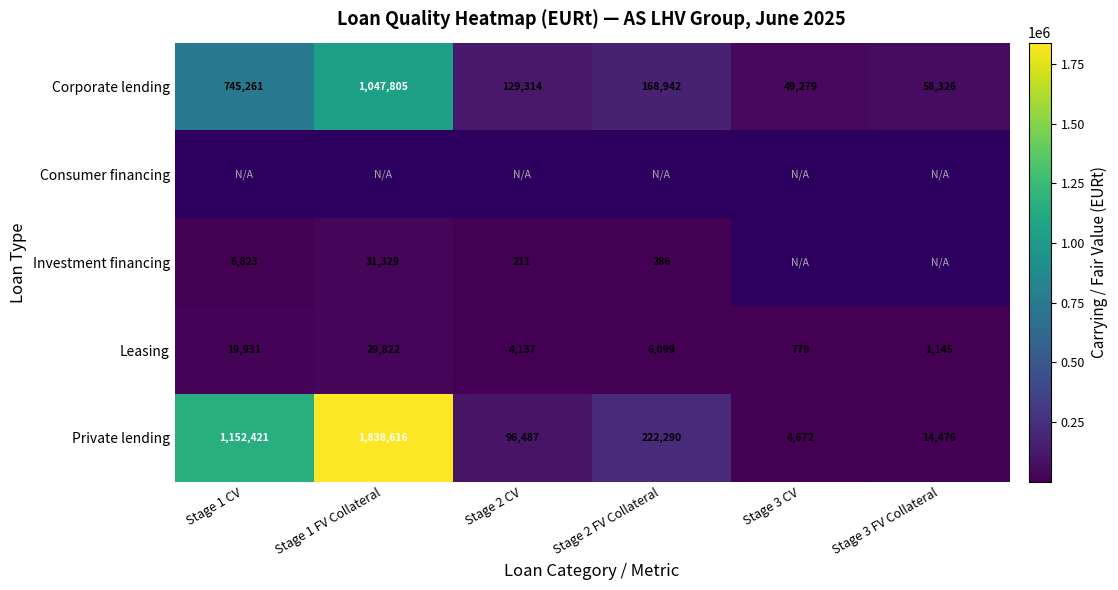

The value of Corporate lending at Stage 2 FV Collateral is 303966.0. True or false?

False